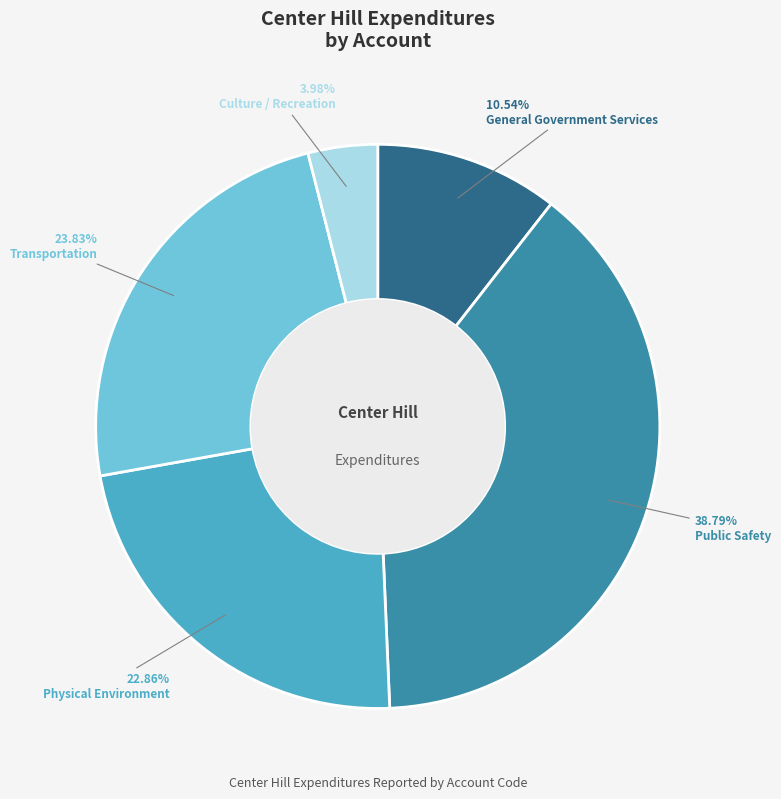

Is there any slice that represents more than half of the pie?

No